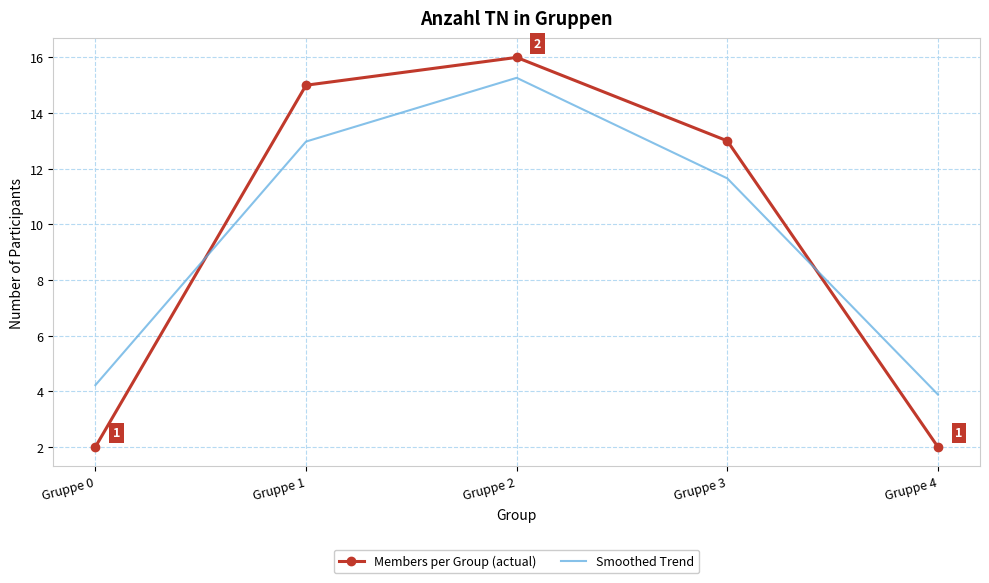

At how many categories does at least one series exceed 9?

3